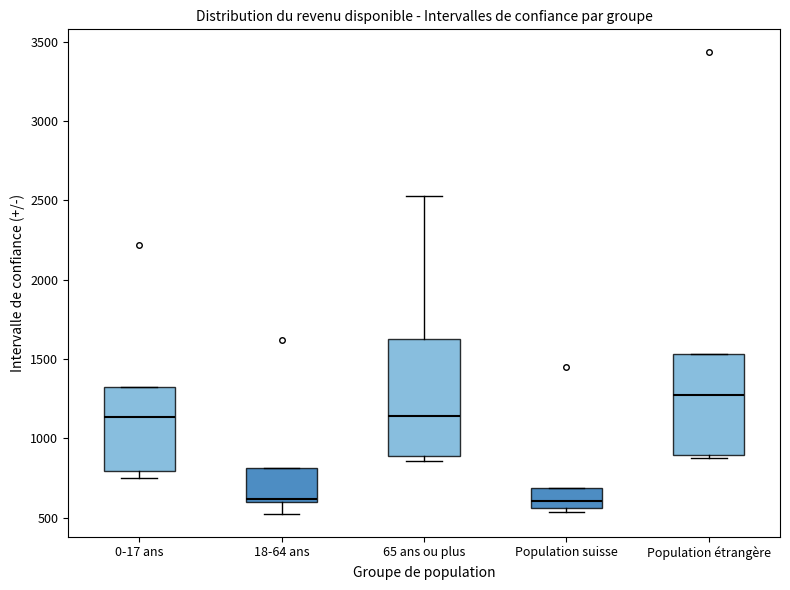

Reading left to right, transcribe this box plot: for each box, give where its median line is, the range the box spans, and where its two whiskers end, as read against the y-axis. The values are not printed on the chart, so give them approximately, as read against the axis.

0-17 ans: median 1150, box 800 to 1300, whiskers 750 to 1300
18-64 ans: median 600 (just above the box's lower edge), box 600 to 800, whiskers 500 to 800
65 ans ou plus: median 1150, box 900 to 1650, whiskers 850 to 2550
Population suisse: median 600, box 550 to 700, whiskers 550 (just below the box's lower edge) to 700
Population étrangère: median 1250, box 900 to 1550, whiskers 900 (just below the box's lower edge) to 1550